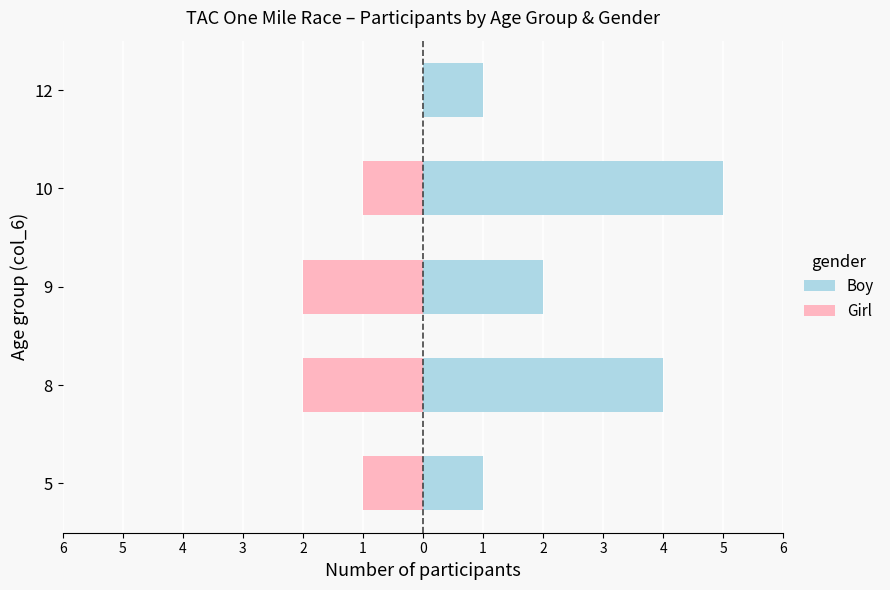

What is the difference between the second highest and minimum values in the Boy series?

3